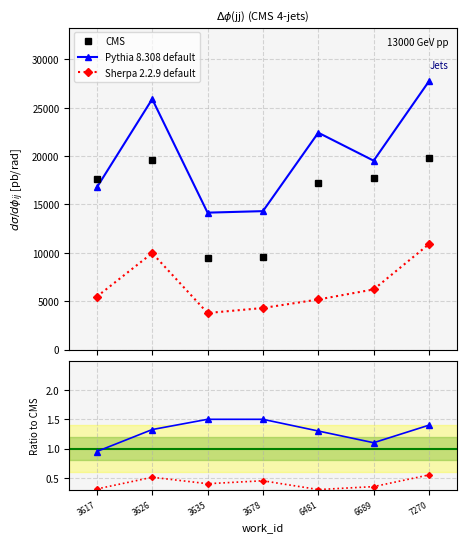

Where is the first local minimum for Sherpa 2.2.9 default?

3635